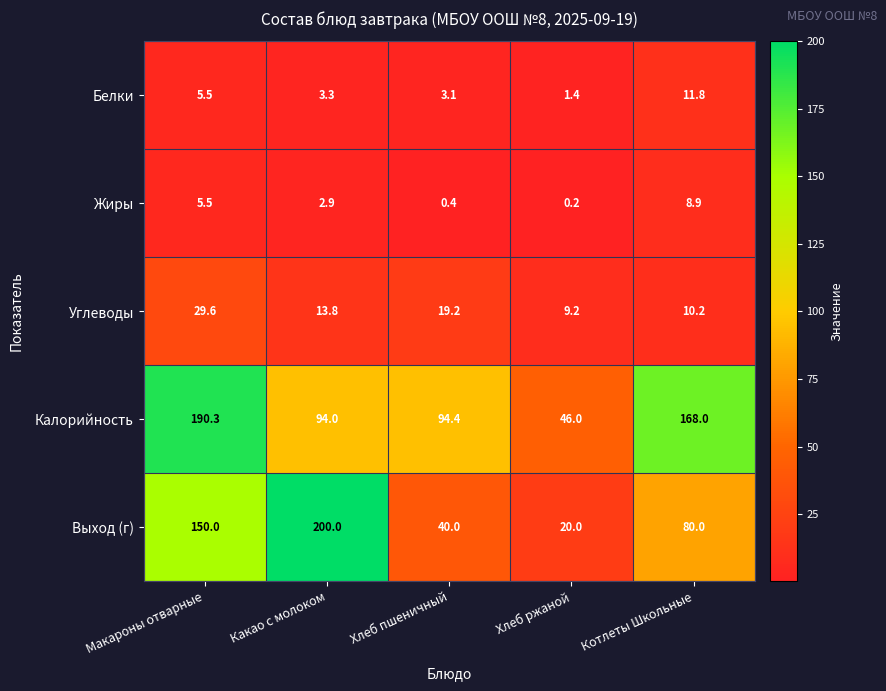

Which series has the largest range (max minus min)?

Выход (г)